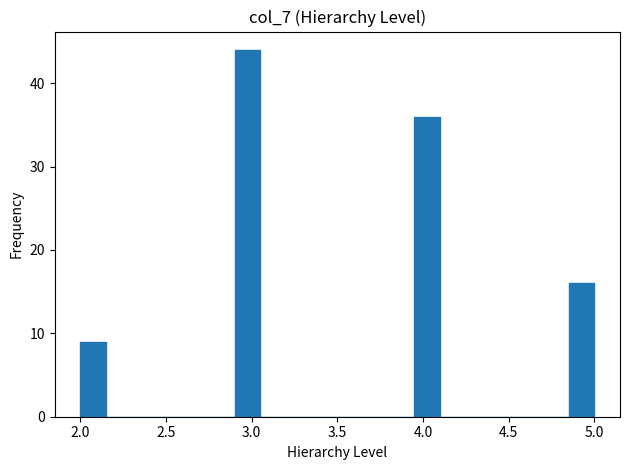

Read against the x-axis, roughly where is the centre of the tallest bar?

3.00